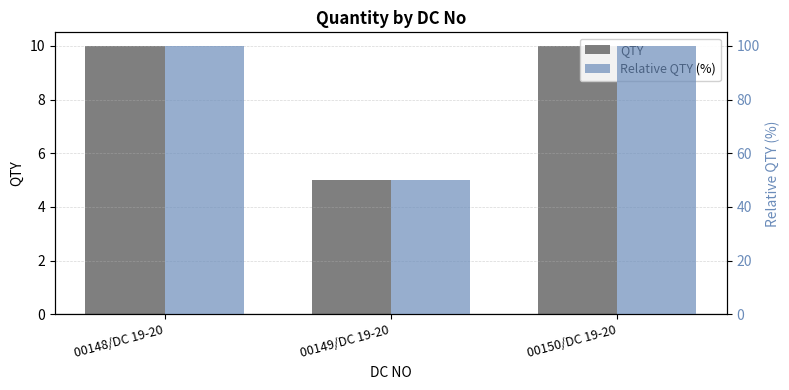

How many groups of bars are there?

3